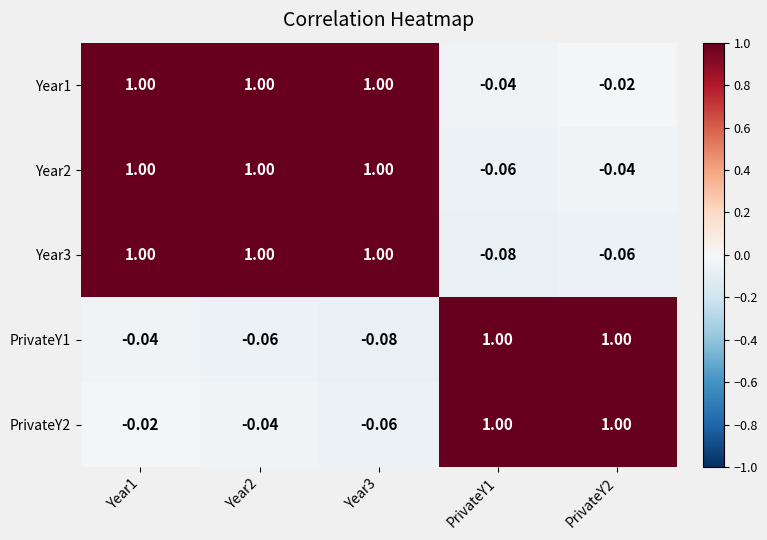

How many data points in PrivateY1 are less than 0?

3